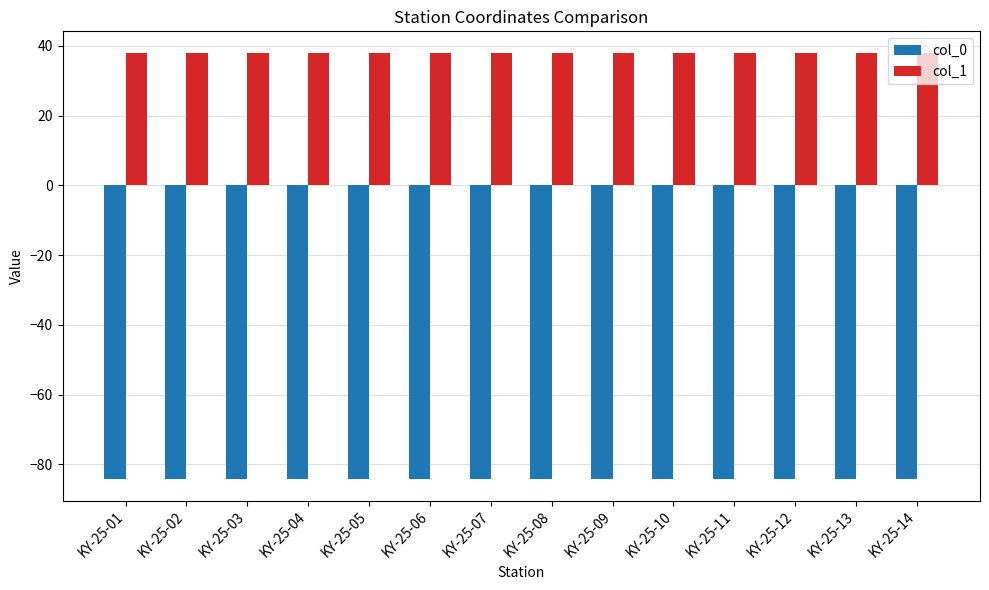

What value does the col_0 series have at KY-25-13?

-84.2